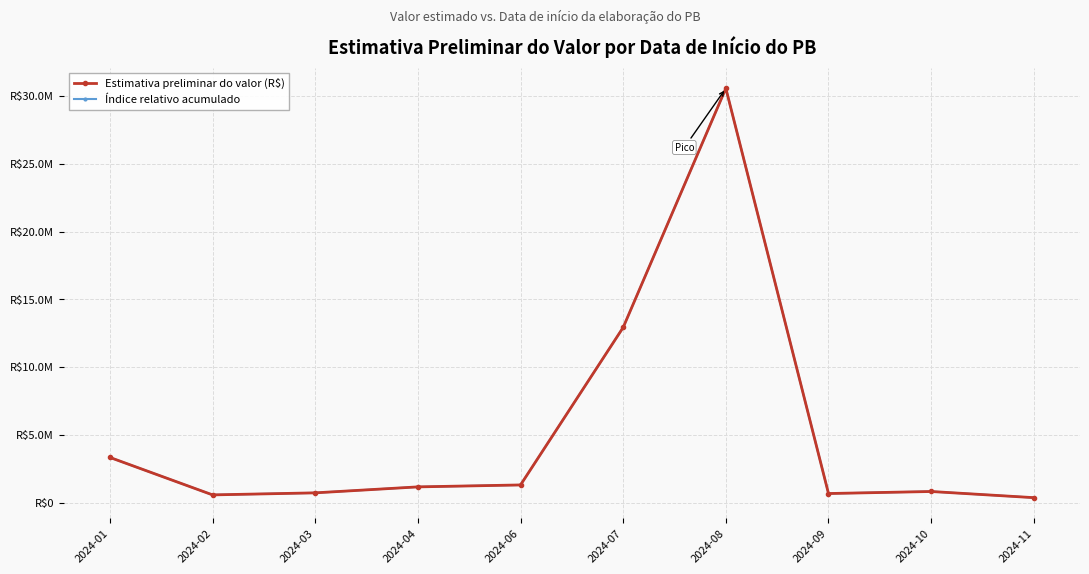

Does the chart have visible grid lines?

Yes